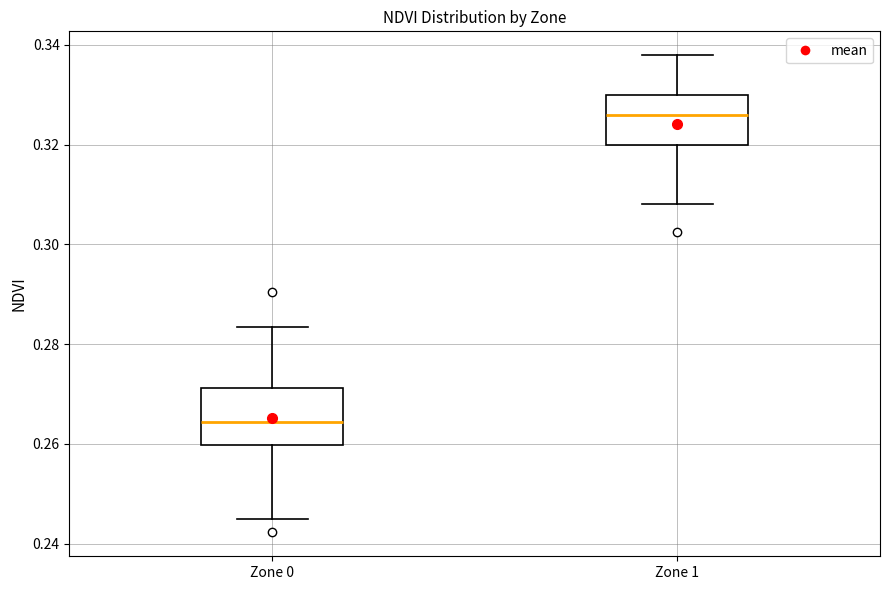

Reading left to right, transcribe this box plot: for each box, give where its median line is, the range the box spans, and where its two whiskers end, as read against the y-axis. The values are not printed on the chart, so give them approximately, as read against the axis.

Zone 0: median 0.264, box 0.260 to 0.272, whiskers 0.246 to 0.284
Zone 1: median 0.326, box 0.320 to 0.330, whiskers 0.308 to 0.338